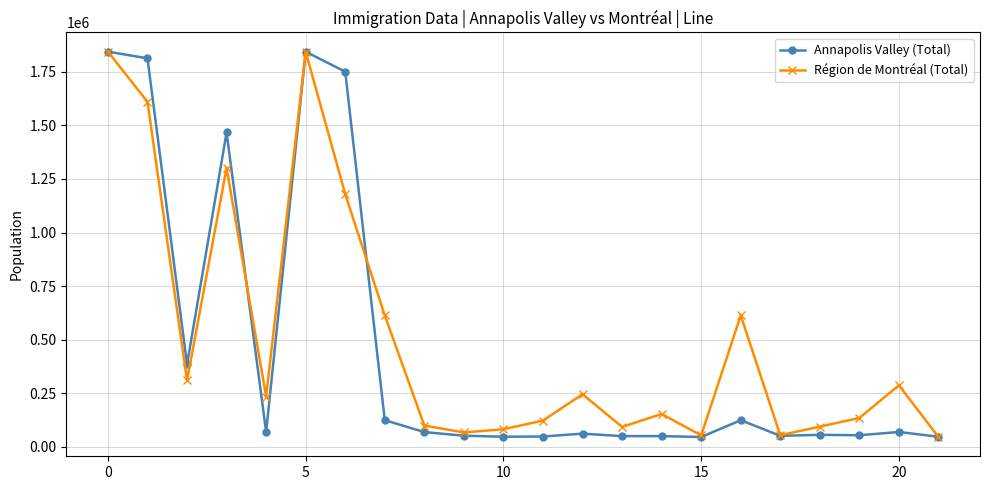

Does the chart have visible grid lines?

Yes